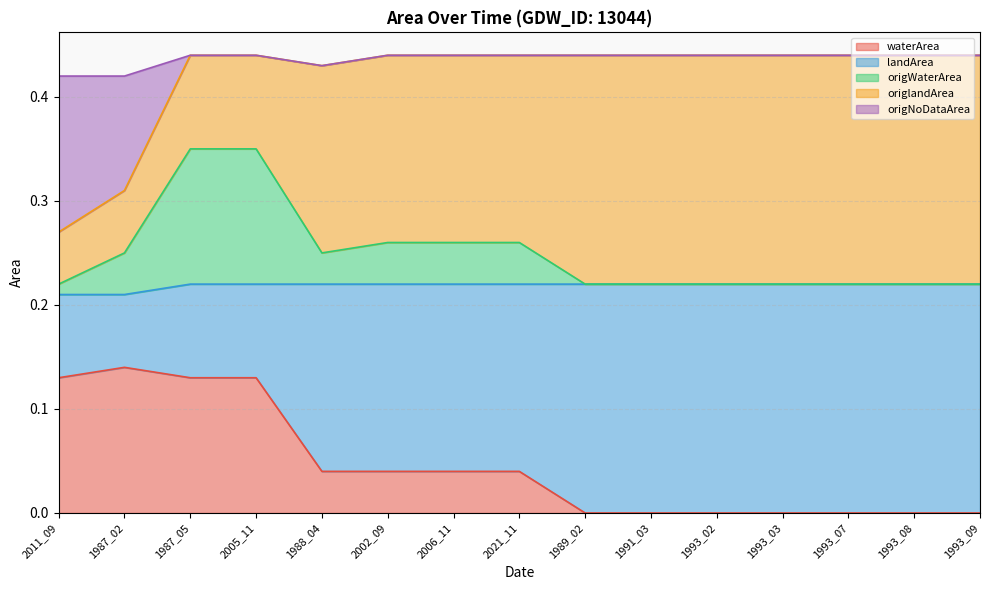

What is the label of the 3rd point from the left?

1987_05